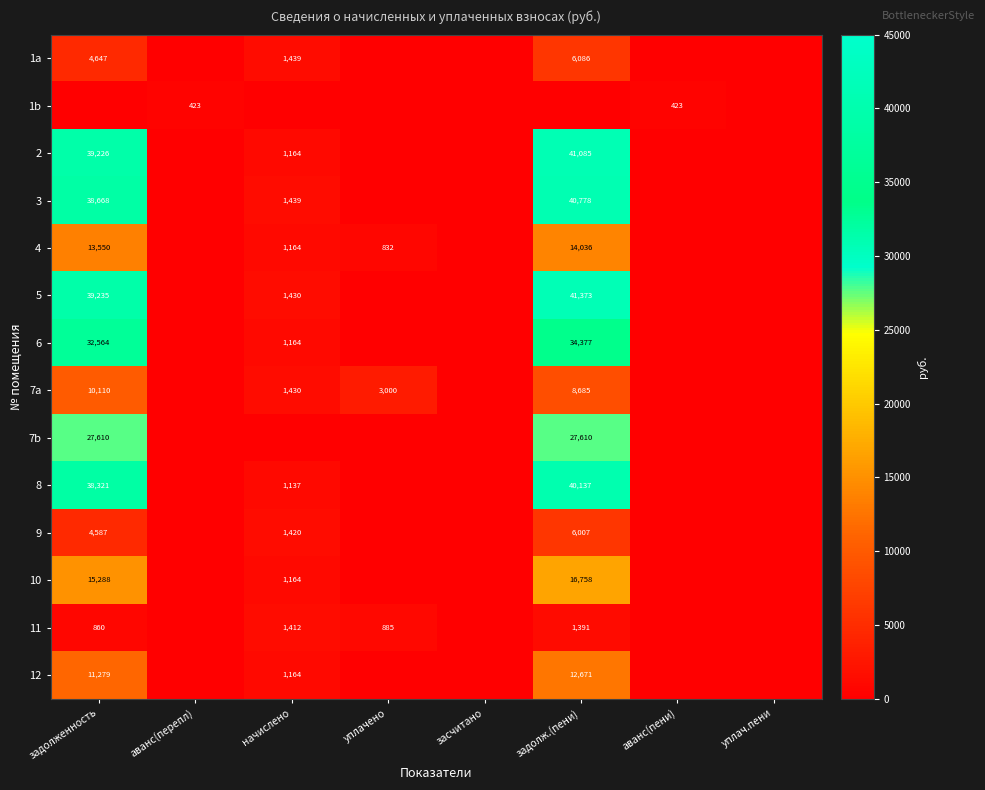

Is the value of 7b at задолженность greater than the value of 10 at начислено?

Yes